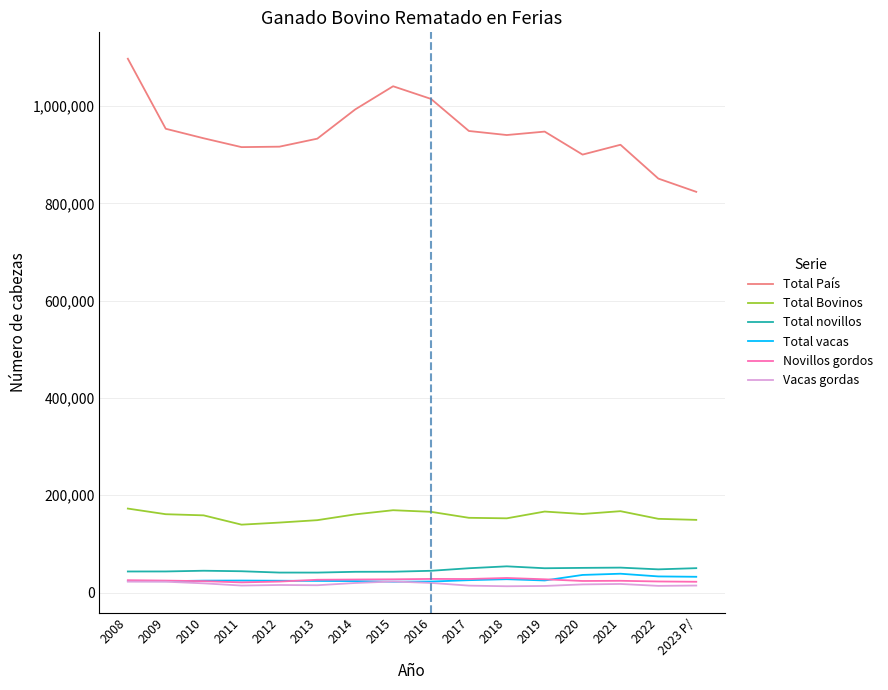

The value of Total vacas at 2018 is 27551. True or false?

True